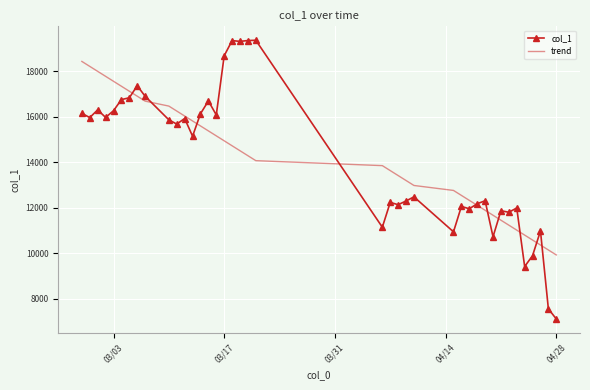

List the series in order of their peak value, highest first.

col_1, trend